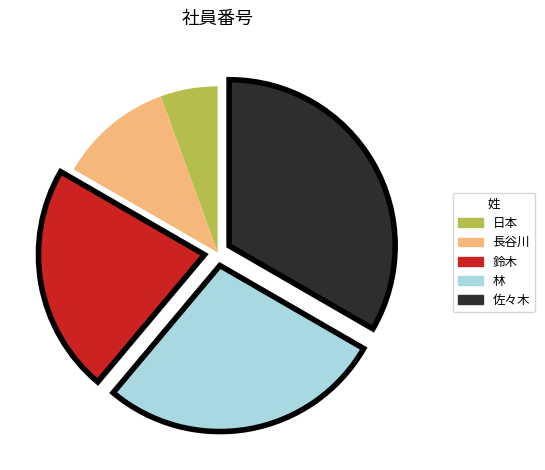

The 長谷川 slice represents 11% of the pie. True or false?

True